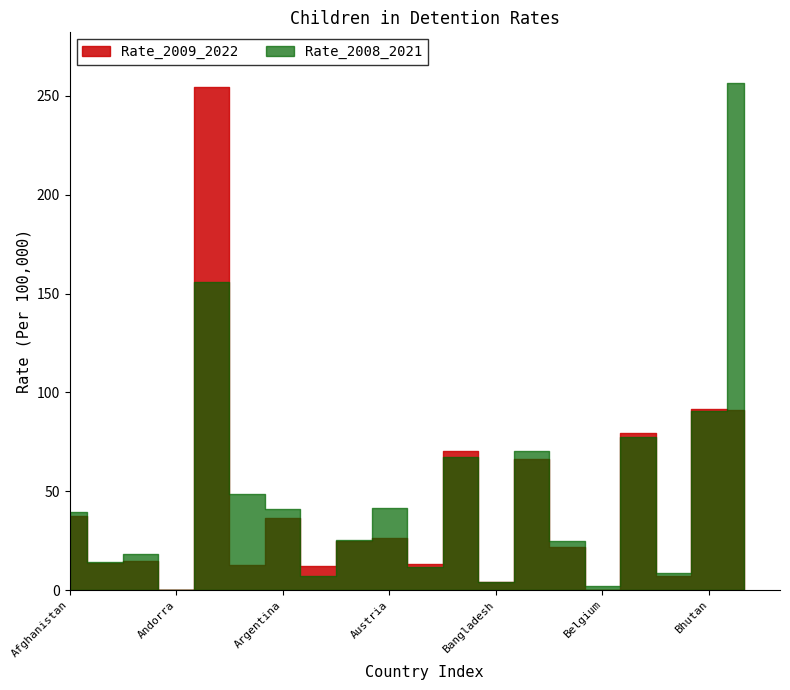

Reading right to left, transcribe all the data shown in this chart.

Rate_2009_2022: 91.0	91.8	7.3	79.3	0.0	21.7	66.1	4.0	70.2	13.2	26.6	25.0	12.1	36.5	12.7	254.4	0.0	14.6	13.8	37.5
Rate_2008_2021: 256.5	90.6	8.6	77.3	1.9	24.7	70.6	4.1	67.4	11.9	41.6	25.2	7.3	40.8	48.8	155.7	0.0	18.4	14.0	39.7